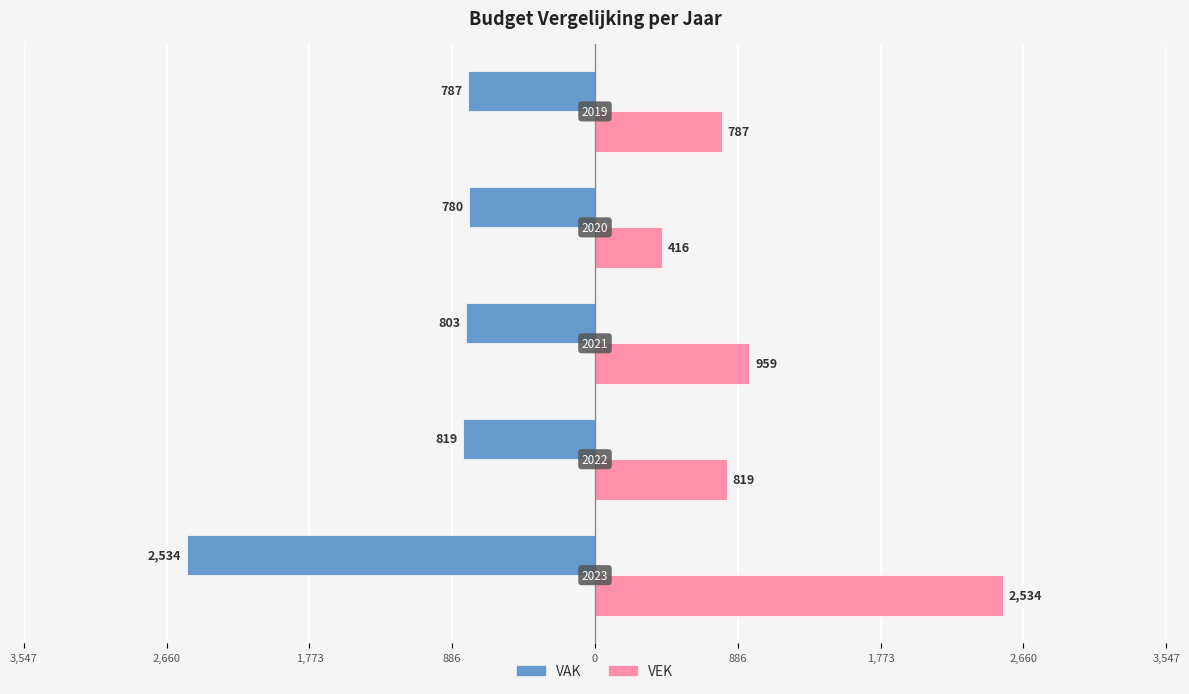

What are all the series names shown in the legend?

VAK, VEK